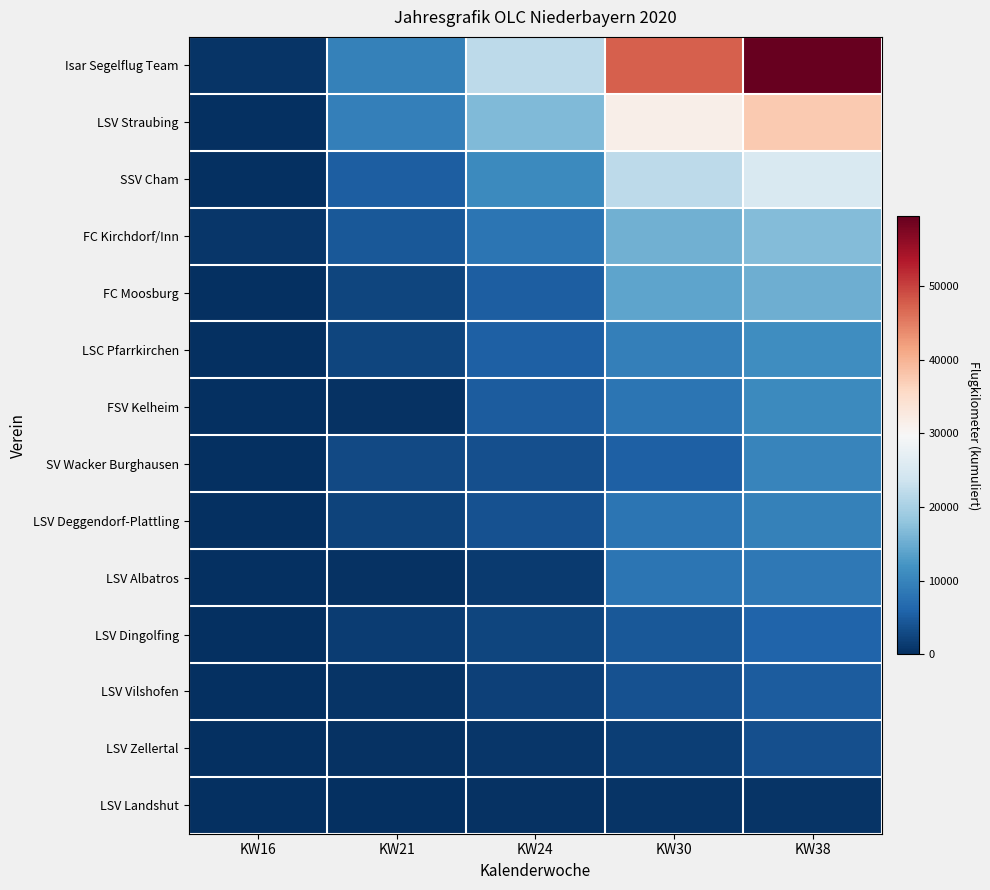

At which category is the sum across all series the highest?

KW38